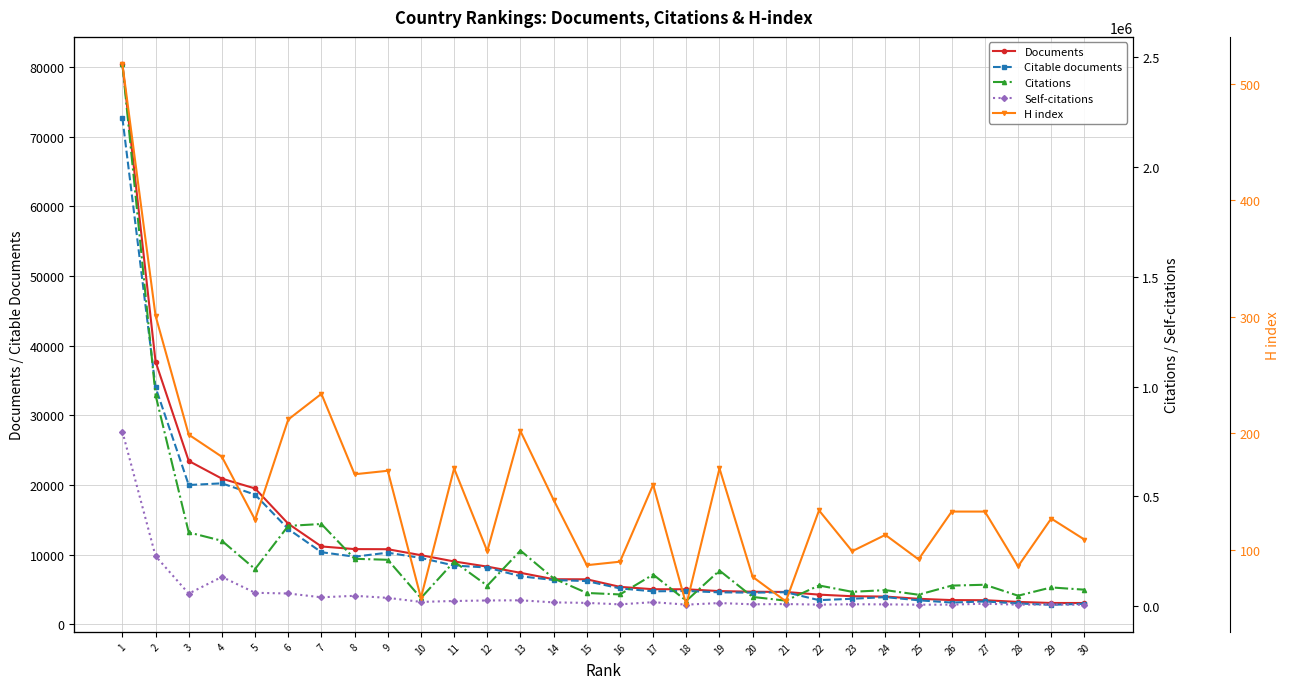

Read the Citable documents value at 14, to the nearest 10.

6360